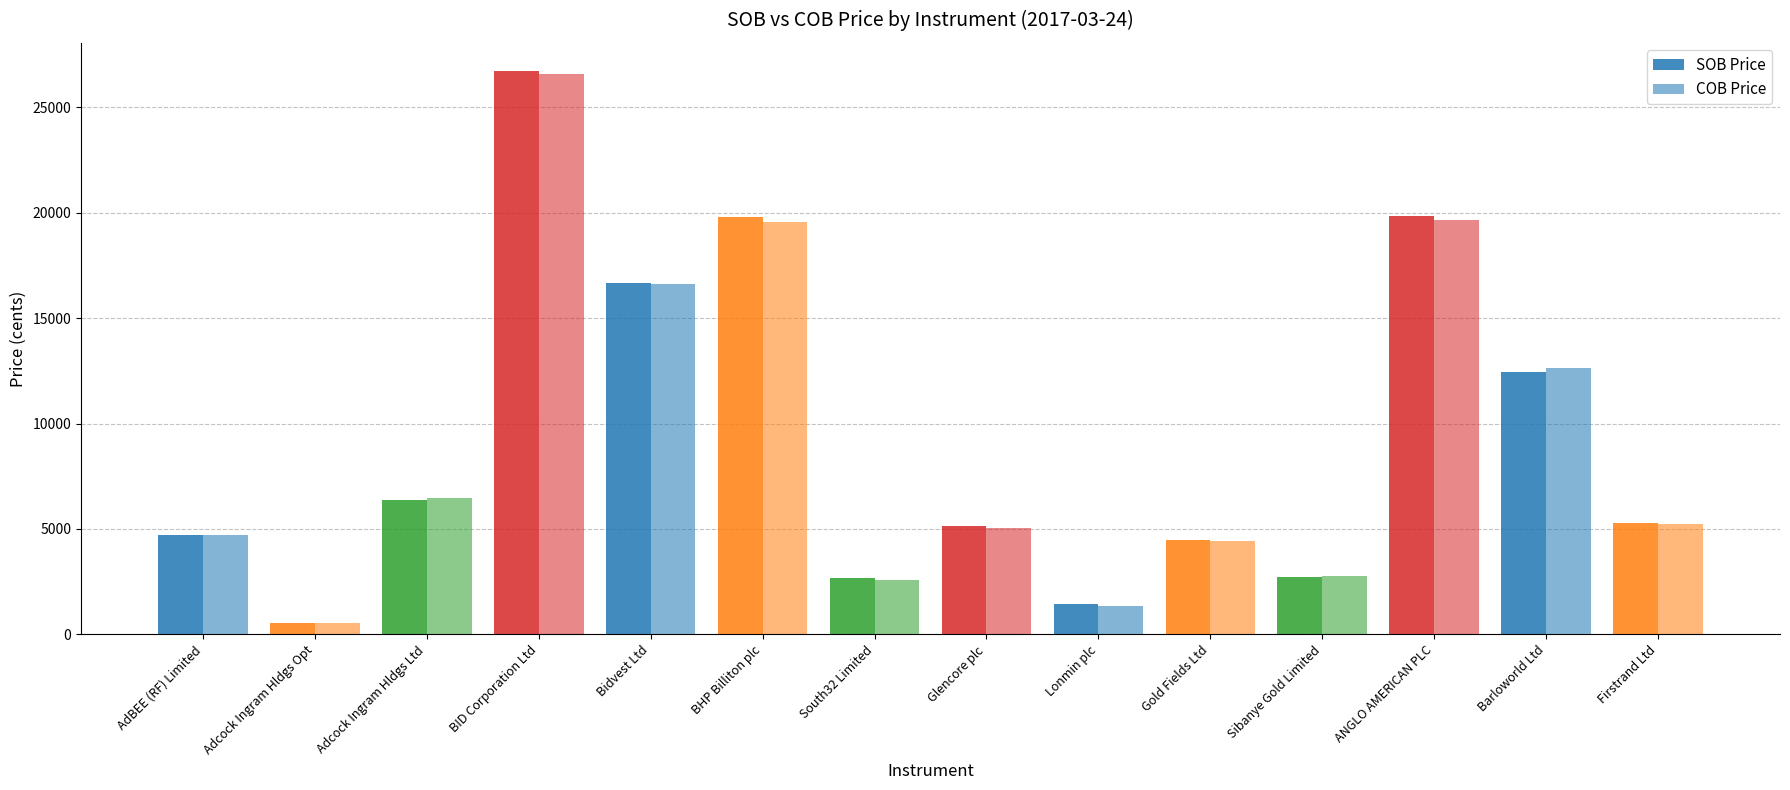

What is the label of the 10th bar from the left?

Gold Fields Ltd